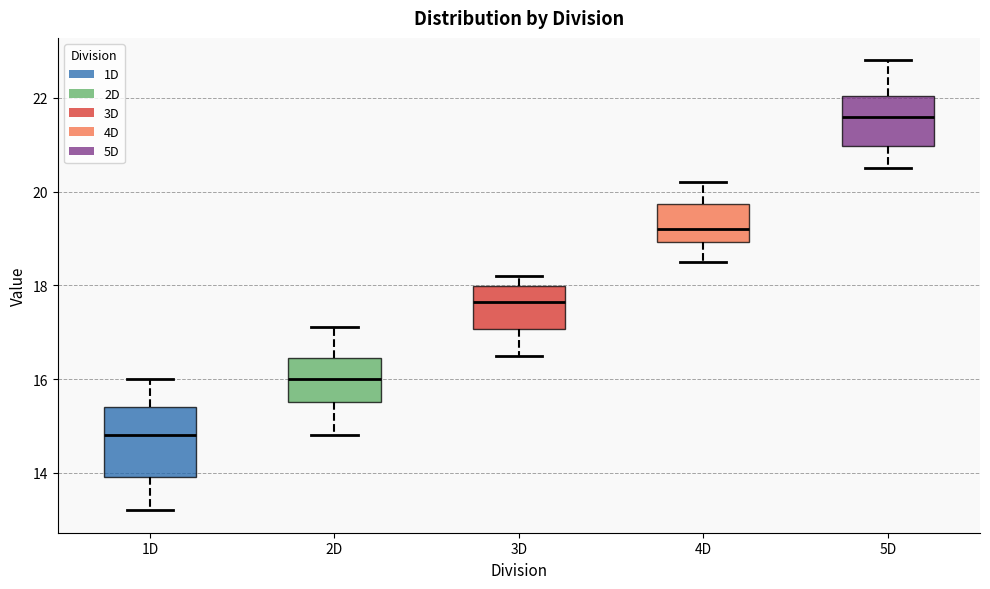

Which box is the tallest, from its lower edge to its upper edge?

1D